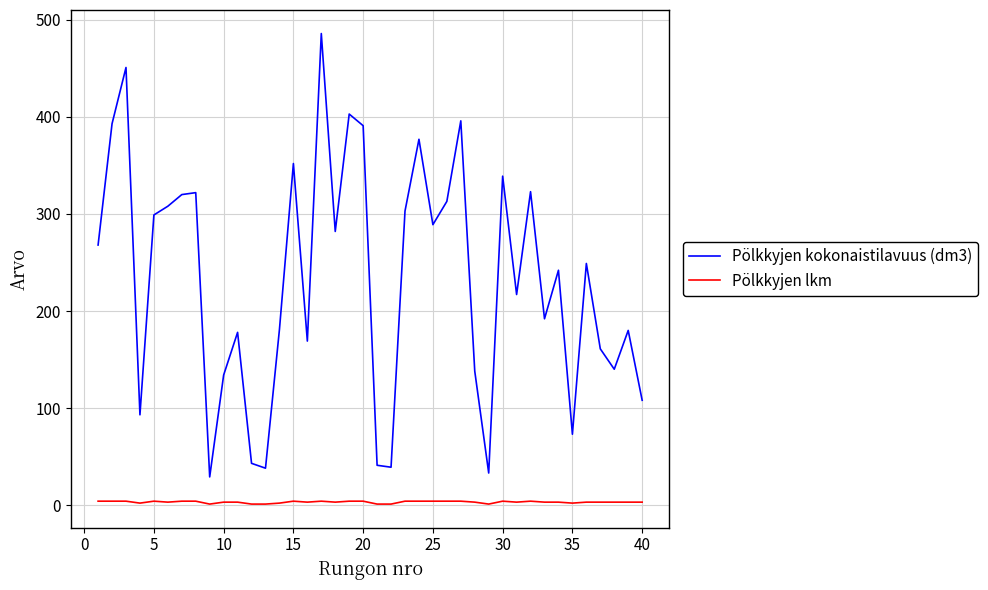

What are all the series names shown in the legend?

Pölkkyjen kokonaistilavuus (dm3), Pölkkyjen lkm